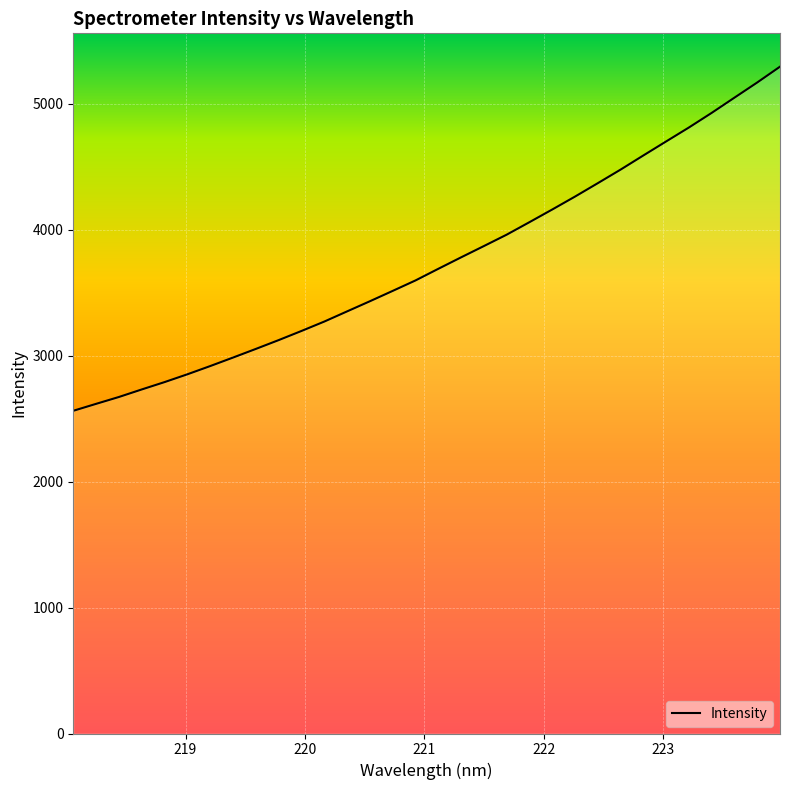

What is the maximum value shown in the chart?

5293.5